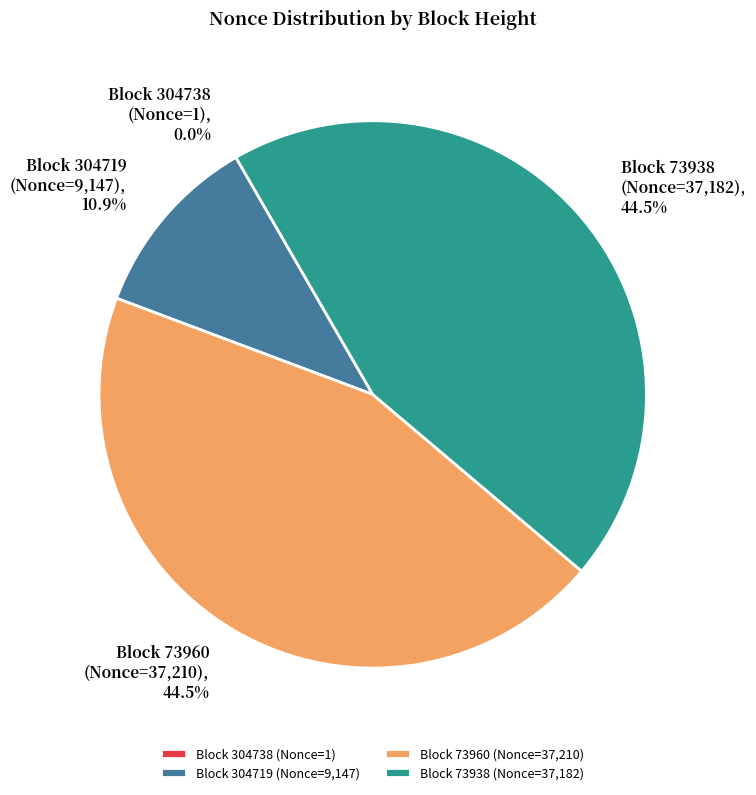

What percentage is NOT represented by Block 73938 (Nonce=37,182)?

55.5%